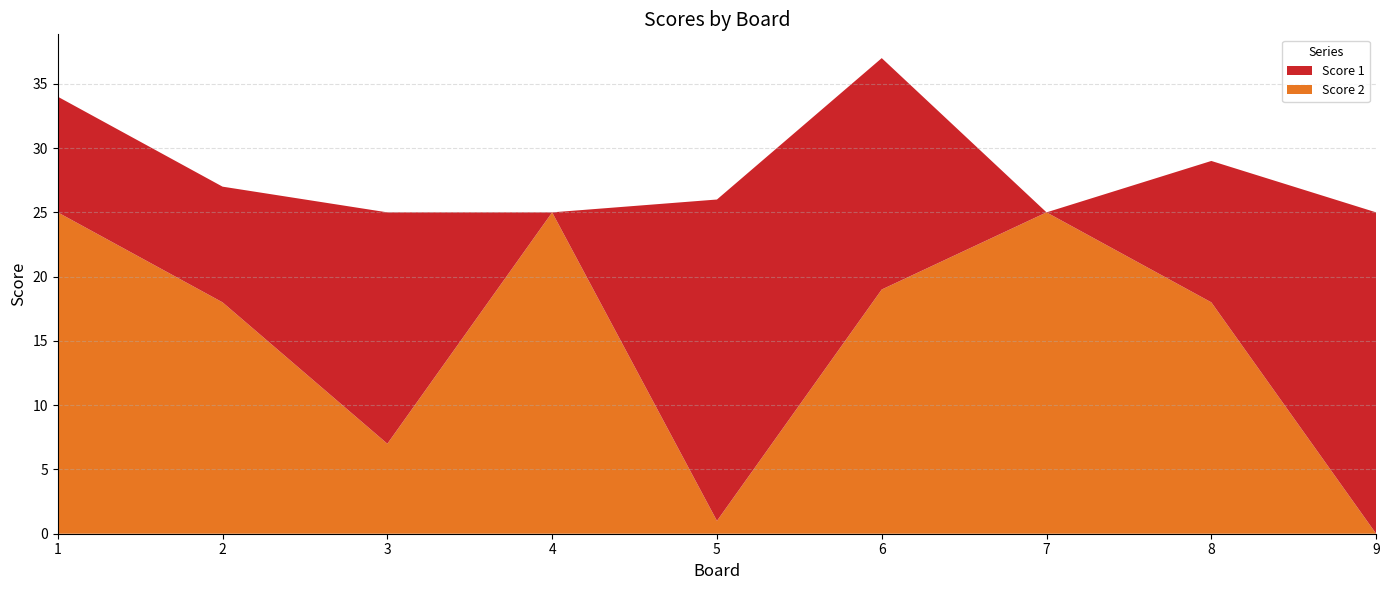

Reading right to left, transcribe all the data shown in this chart.

Score 1: 25	11	0	18	25	0	18	9	9
Score 2: 0	18	25	19	1	25	7	18	25